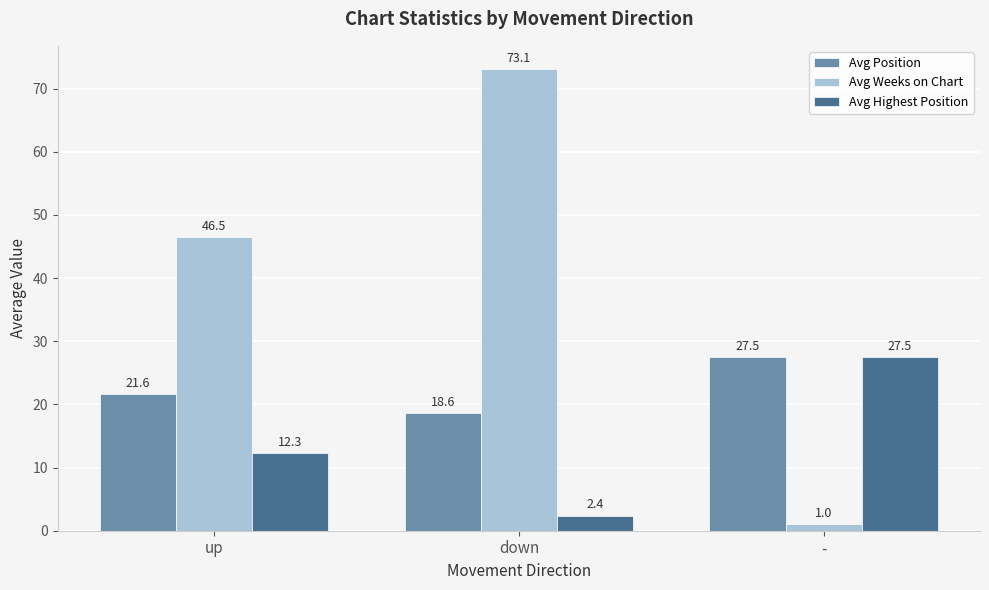

At which label does Avg Position reach its minimum?

down